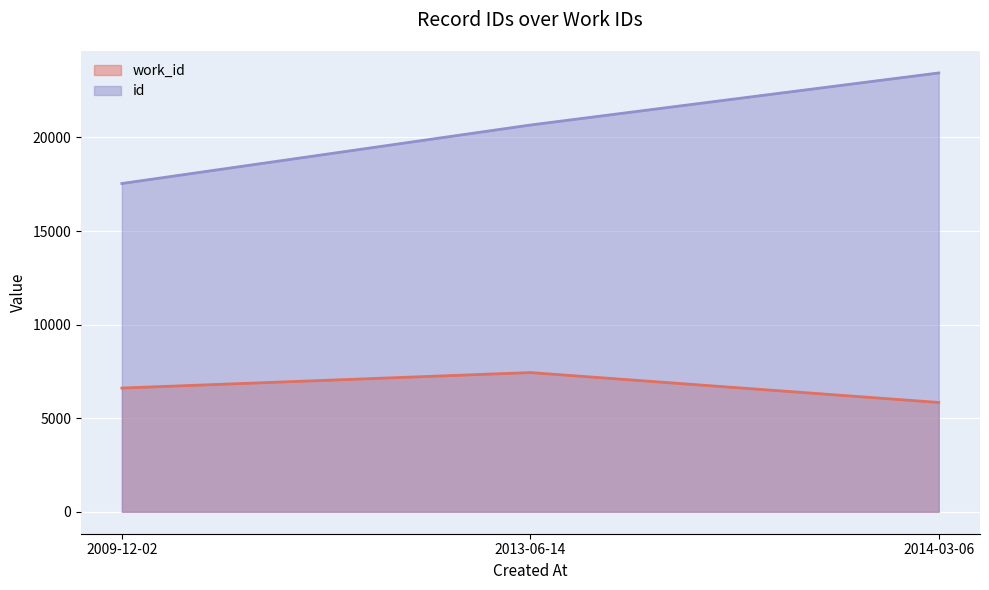

What is the sum of all id values?

61656